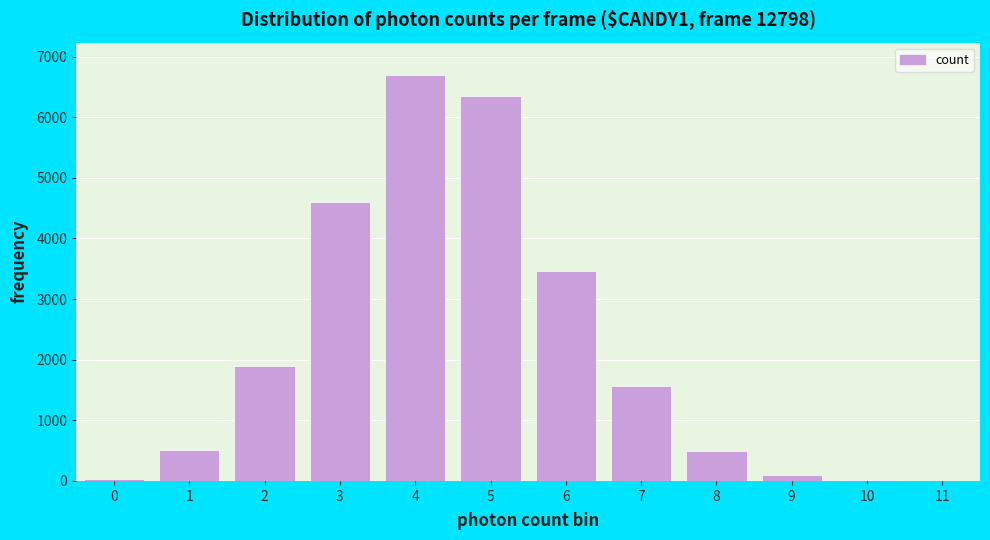

What is the maximum value shown in the chart?

6699